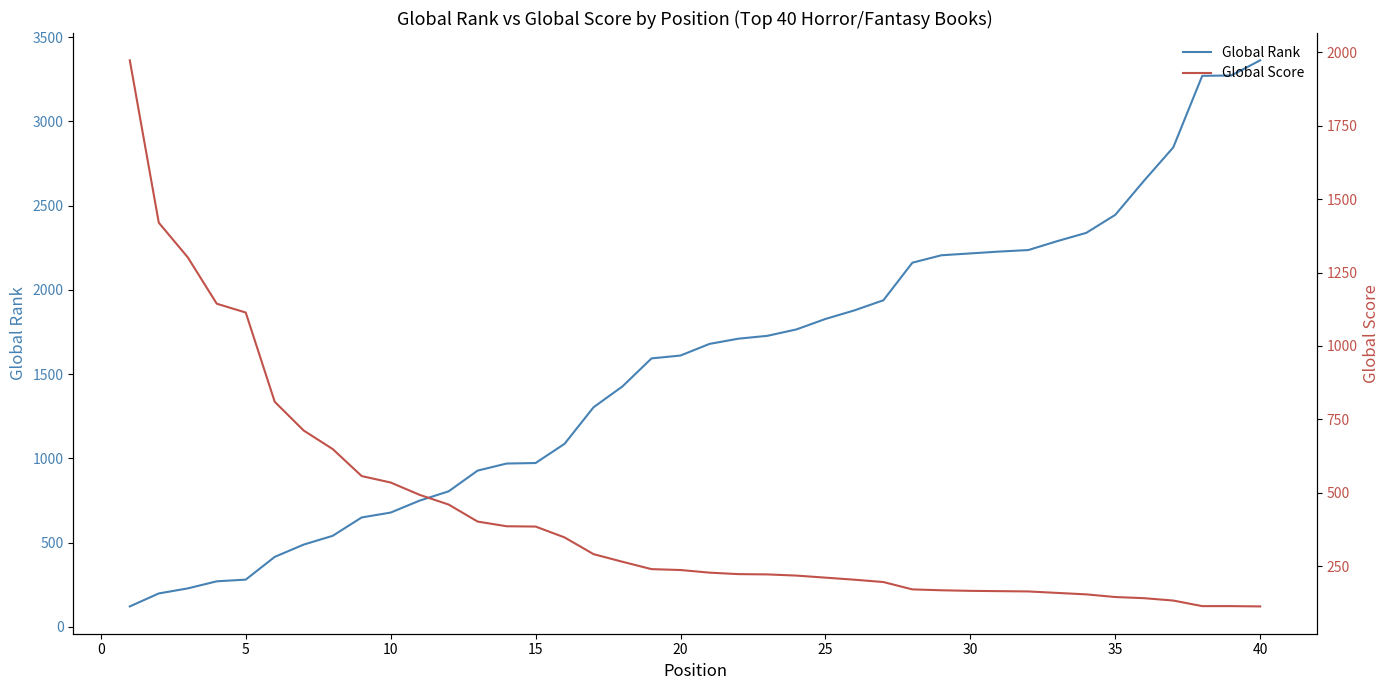

How many lines are shown in the chart?

2